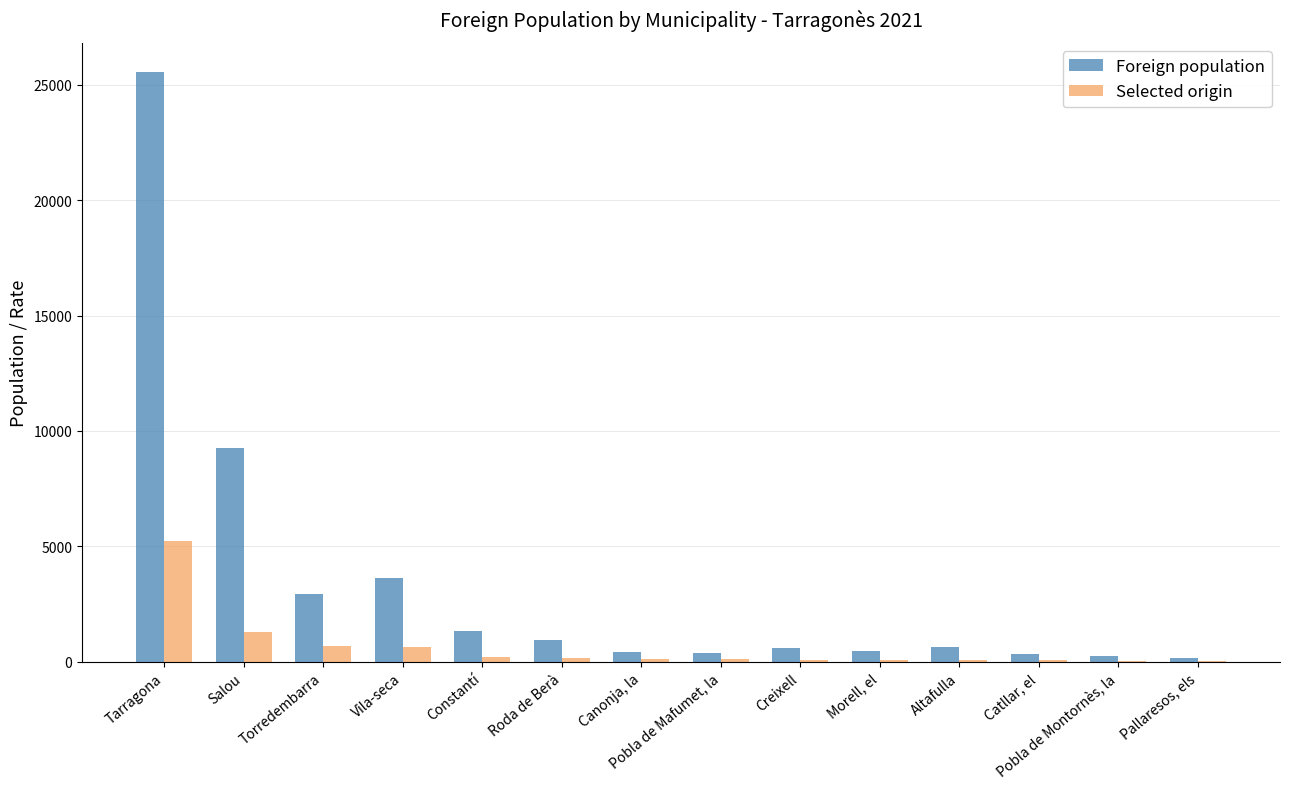

Which series has the largest total across all categories?

Foreign population